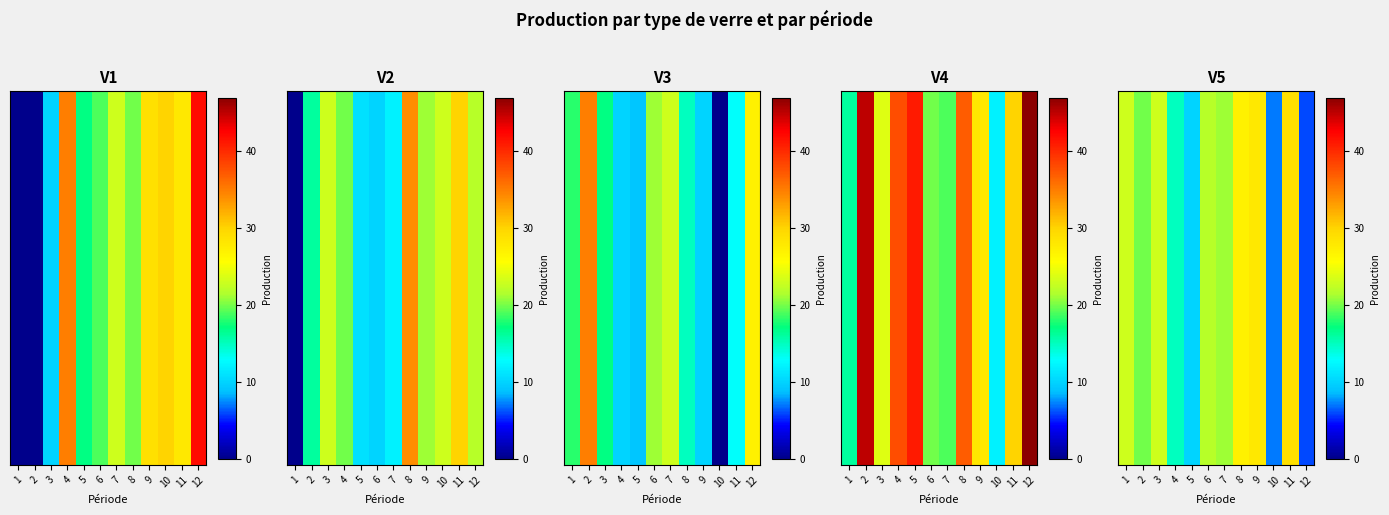

The value at 2 is 4. True or false?

False